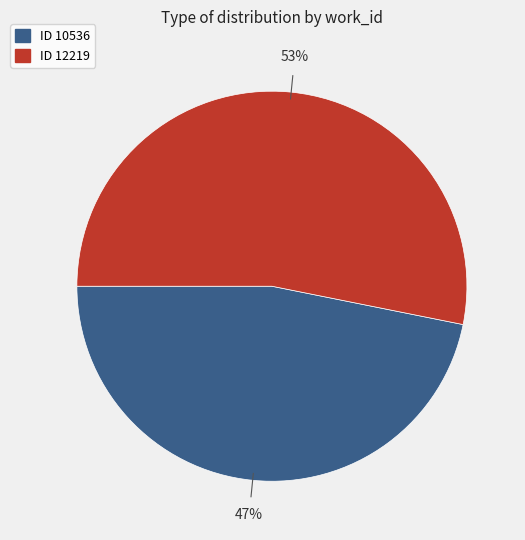

Count the number of slices in the pie.

2